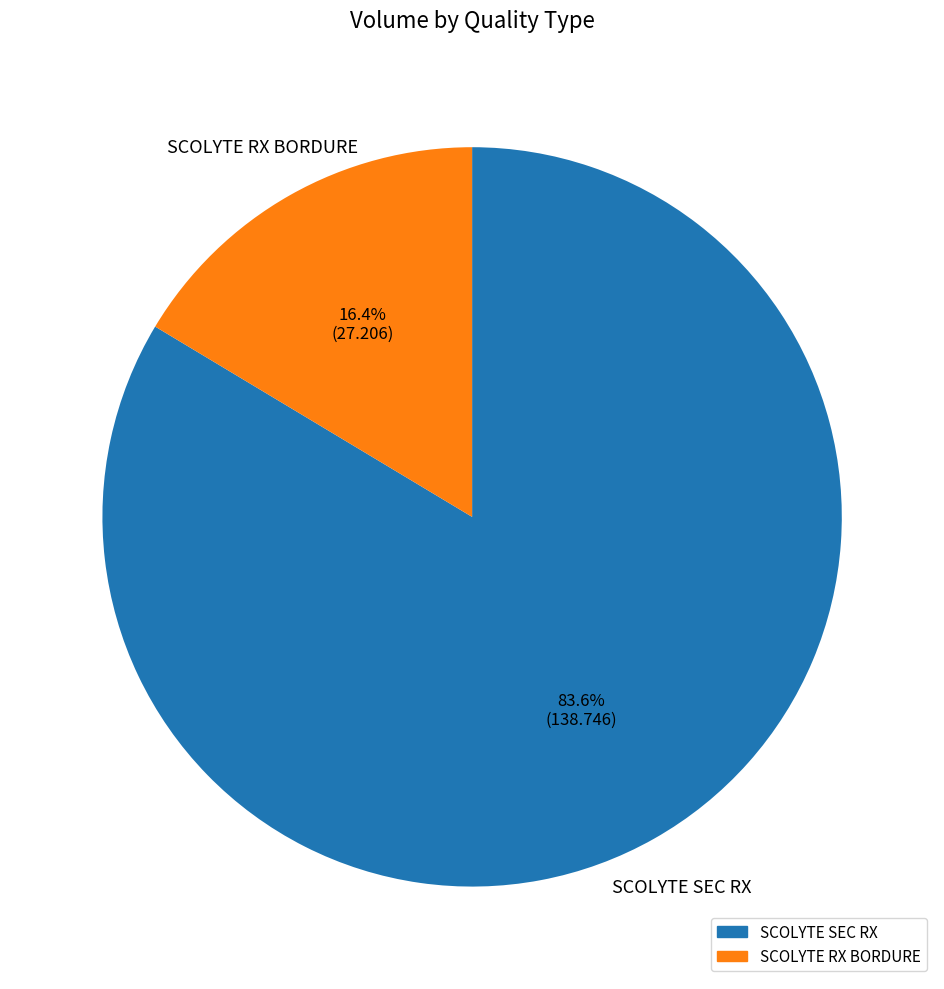

Is there any slice that represents more than half of the pie?

Yes